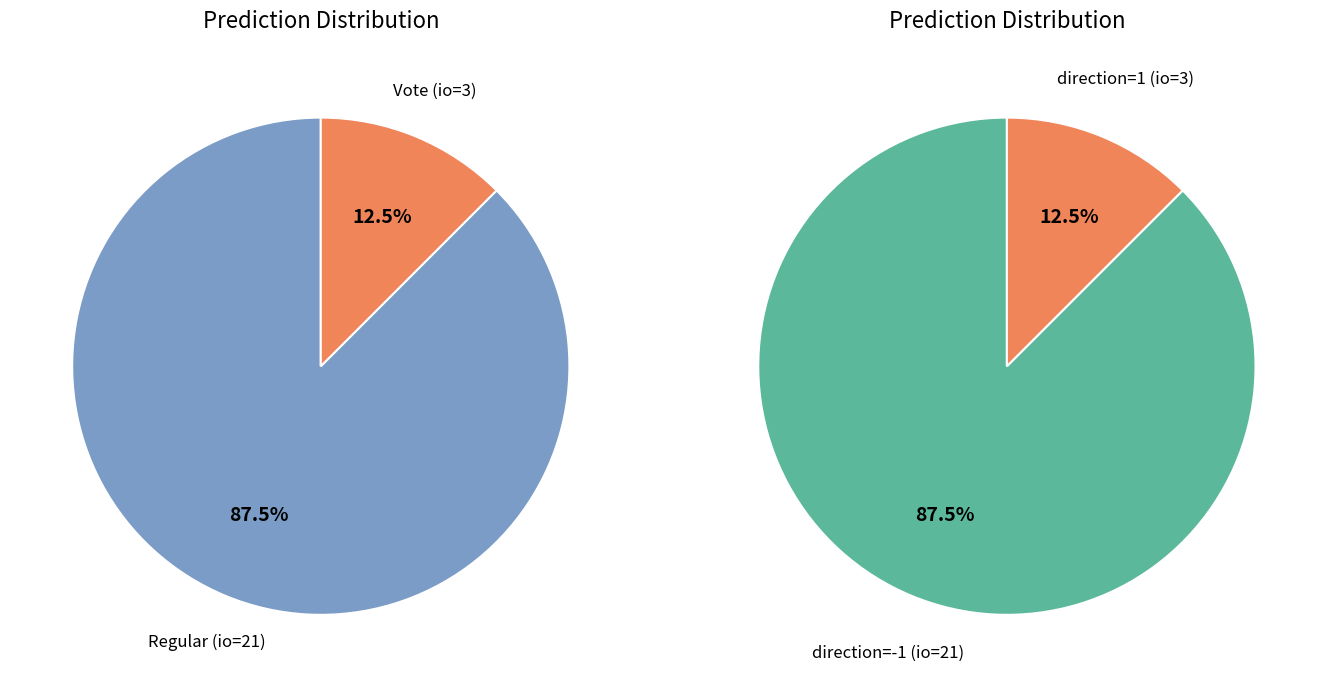

What is the change in value from Regular to Vote?

-18